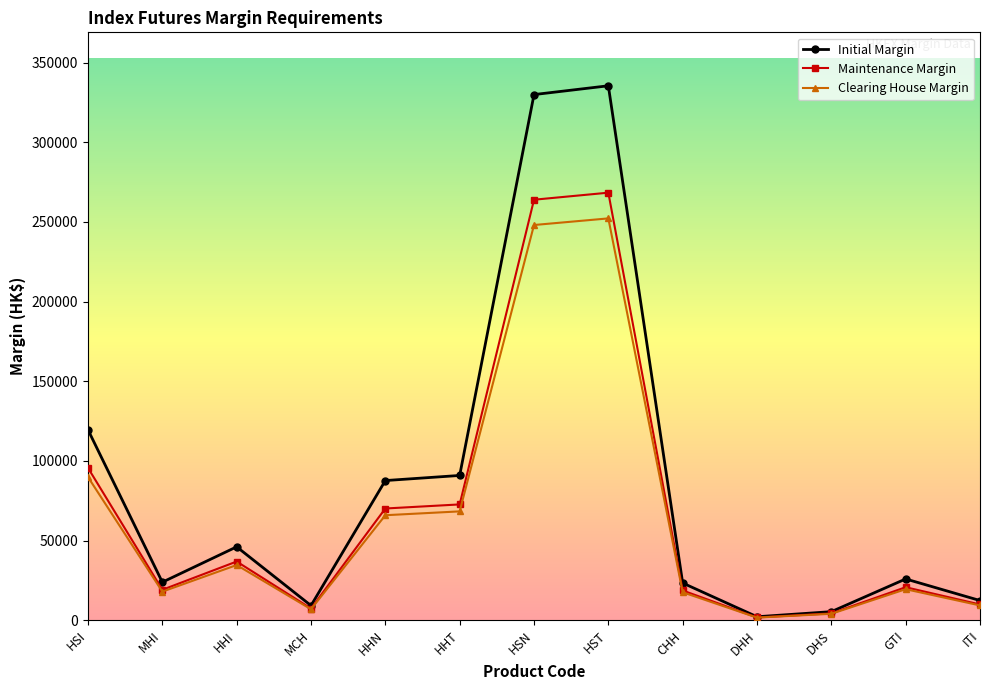

Where is Initial Margin nearest to the value 168816?

HSI